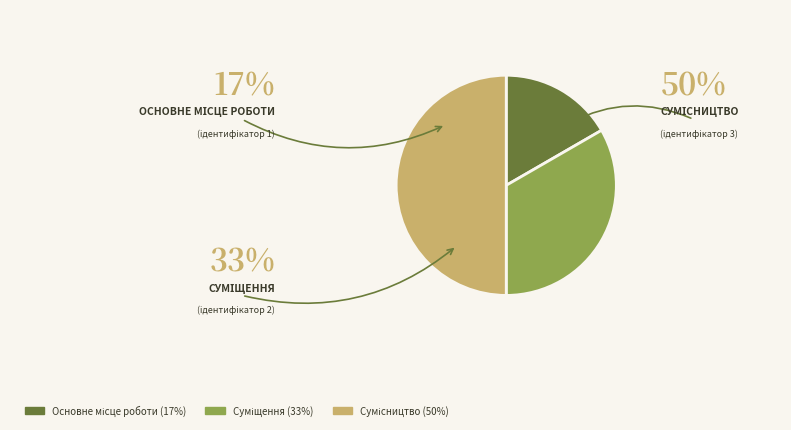

Does Суміщення account for over 50% of the chart?

No